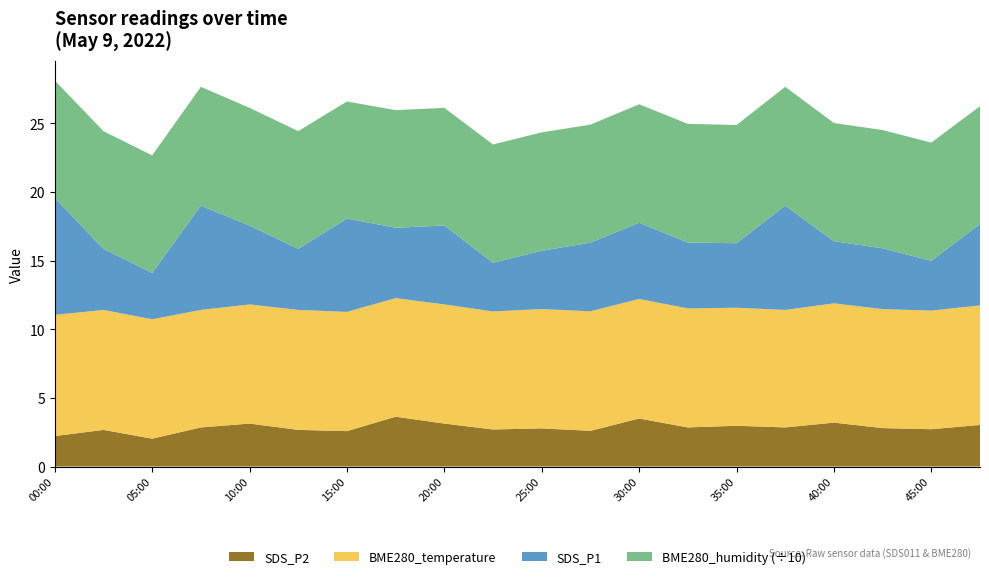

What is the lowest value of the SDS_P2 series?

2.0